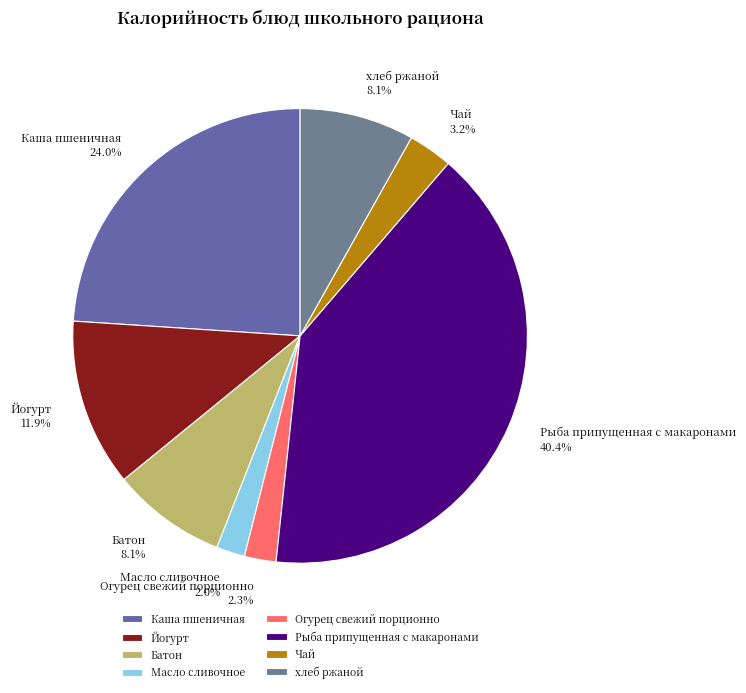

Which slice is the largest?

Рыба припущенная с макаронами